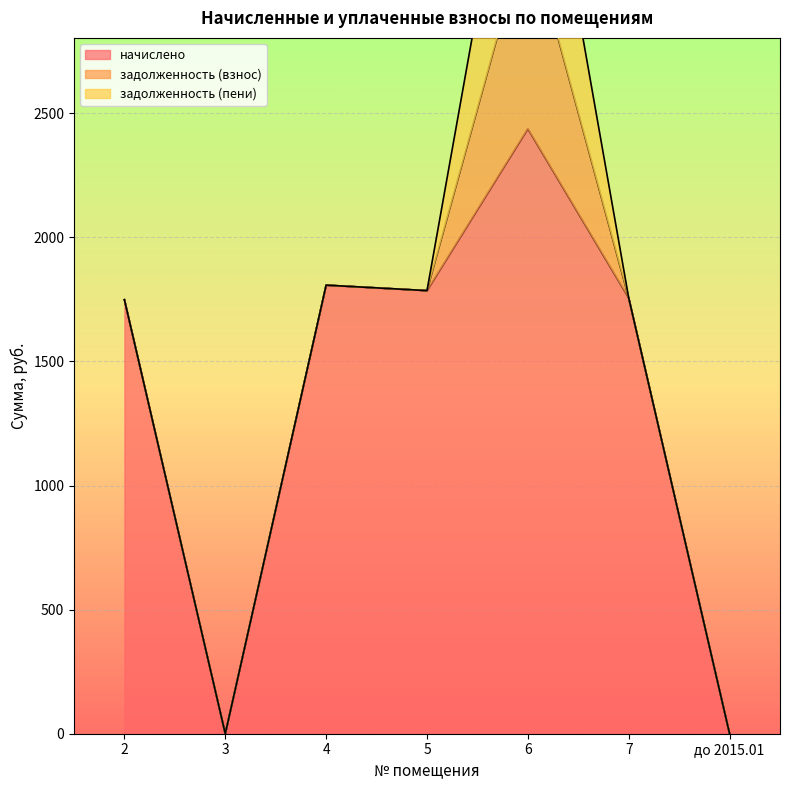

How many lines are shown in the chart?

3